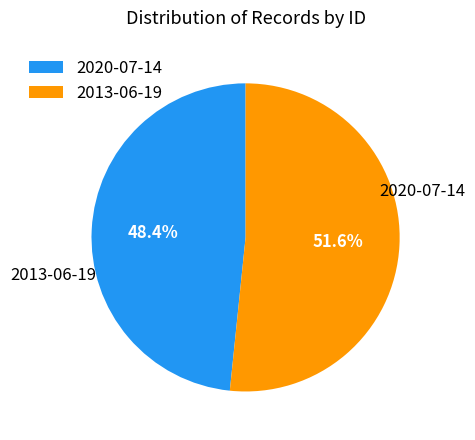

Does any single category account for the majority?

Yes